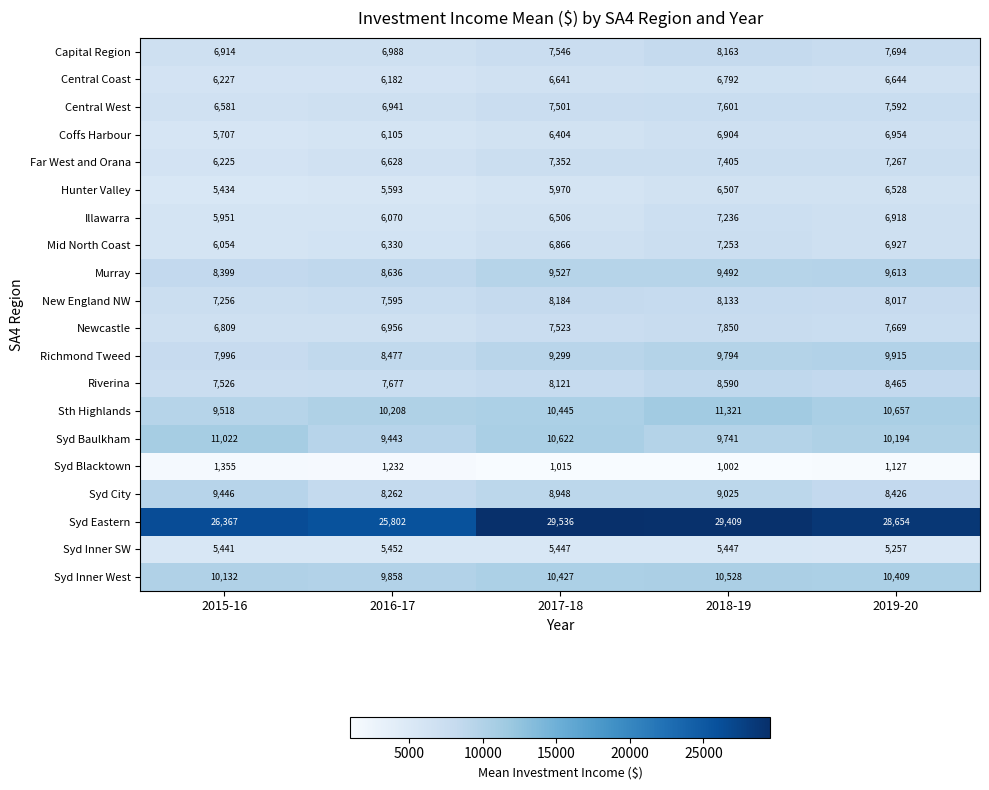

At which category does the chart reach its minimum across all series?

2018-19